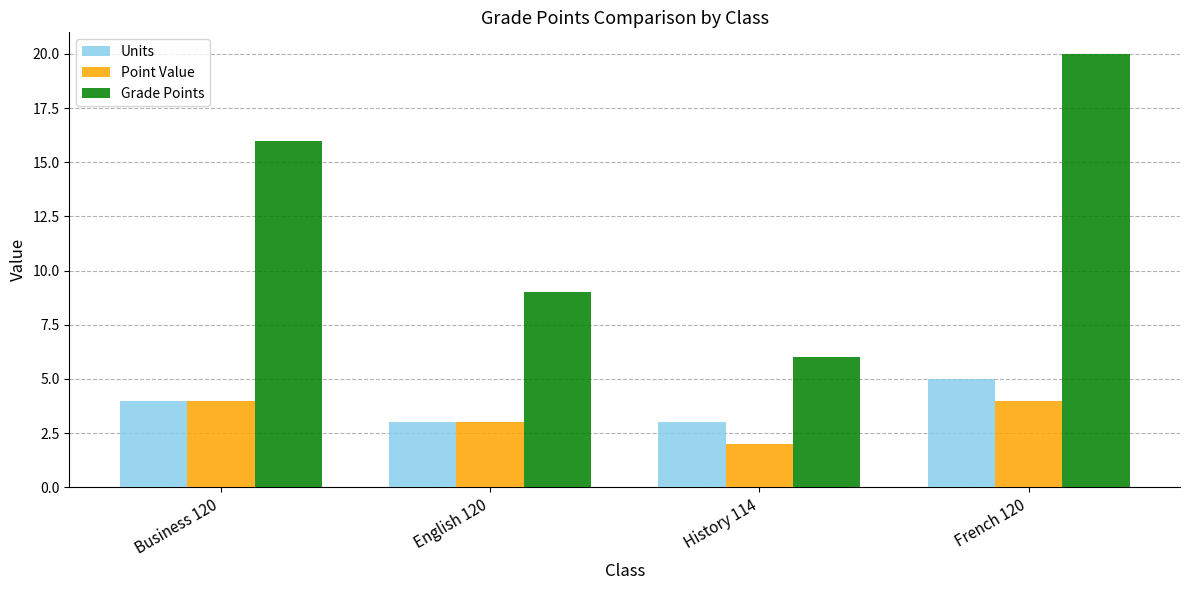

At which label does Grade Points reach its minimum?

History 114